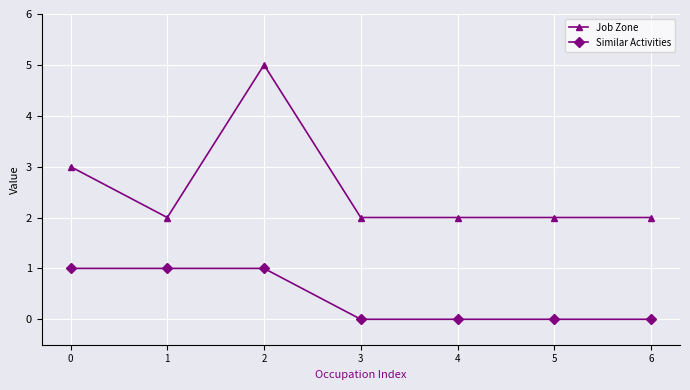

Which series has the widest spread of values?

Job Zone